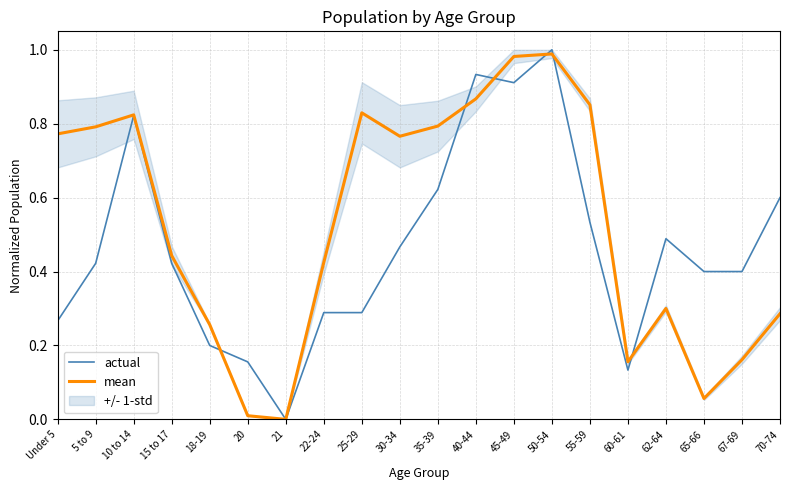

Which series changed the most between 10 to 14 and 67-69?

mean